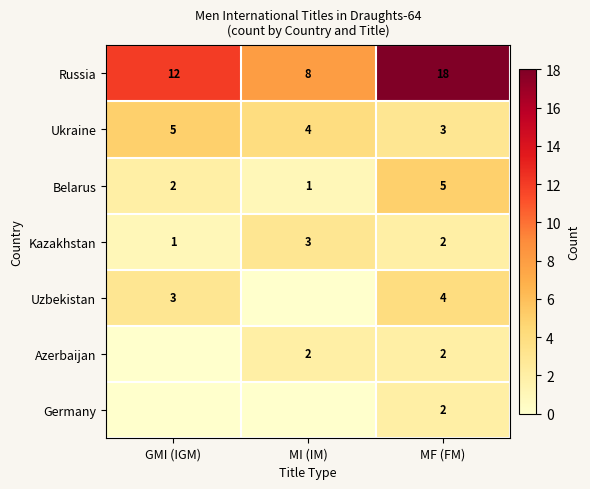

Is it true that Uzbekistan equals 7 at MF (FM)?

False